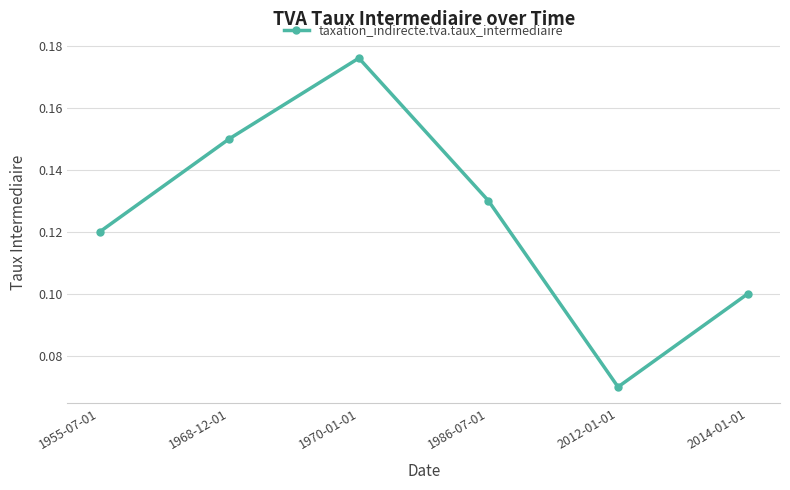

Which label corresponds to the largest value in the chart?

1970-01-01